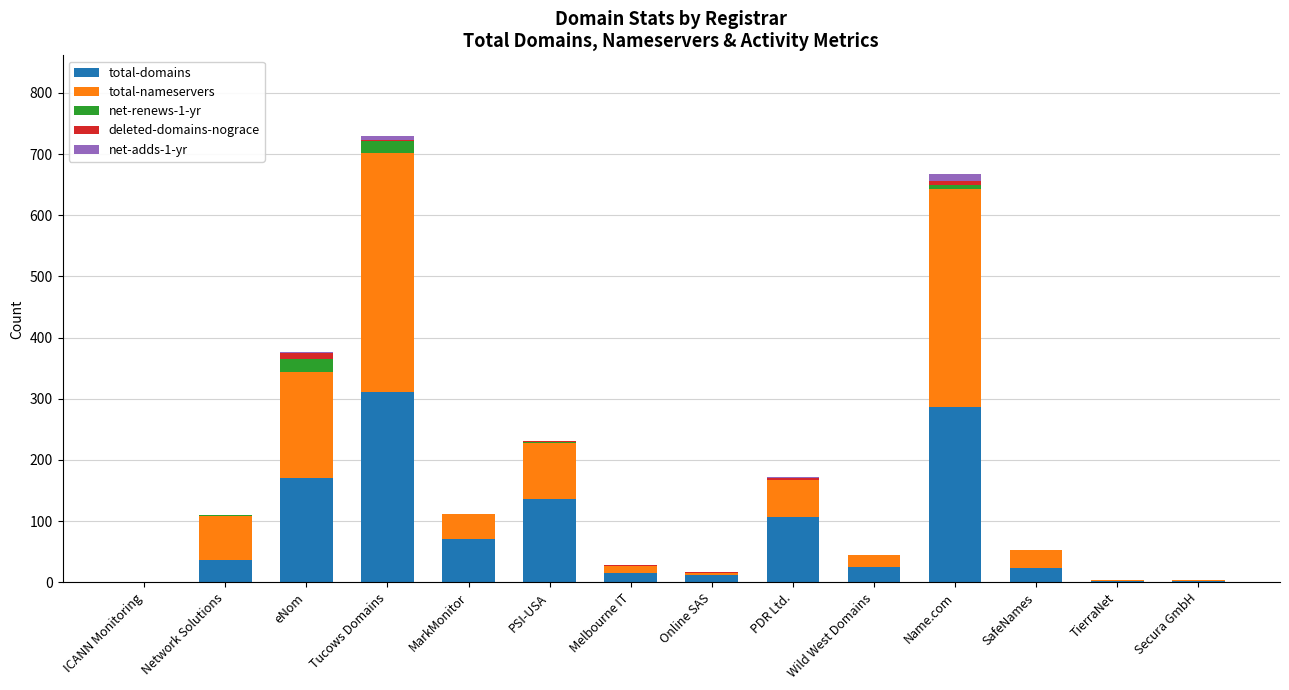

What is the total value across all series at PDR Ltd.?

172